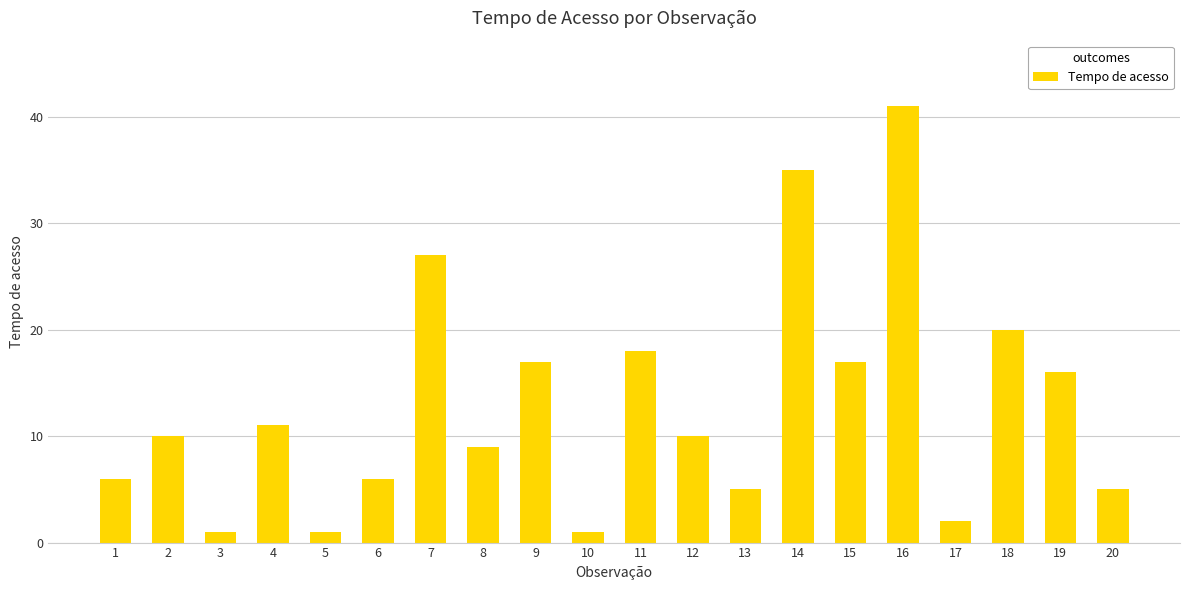

Are the bars grouped side by side (vs. stacked)?

No